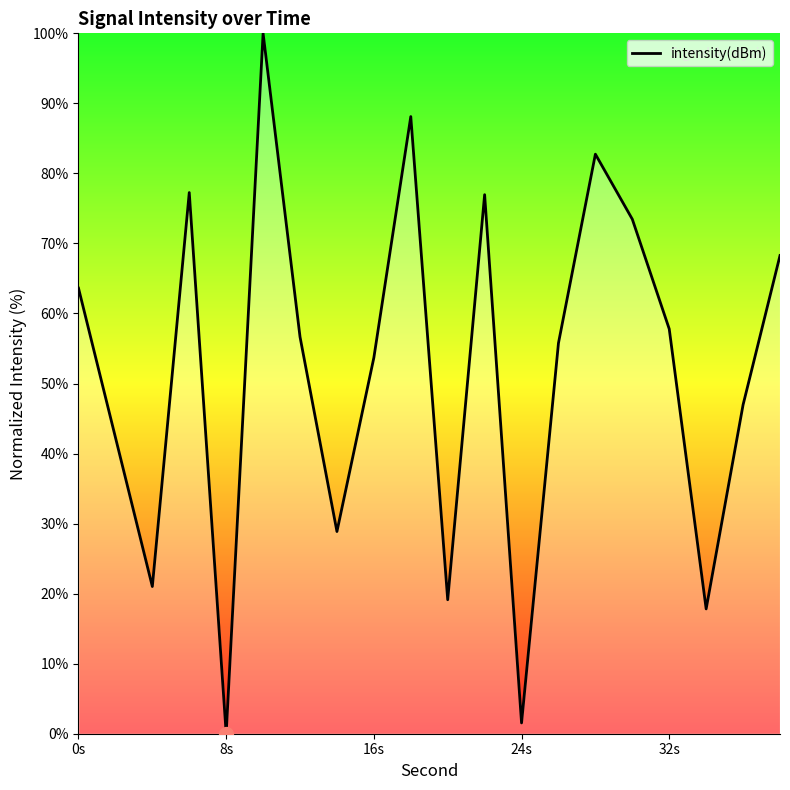

What is the difference between the maximum and minimum values?

100.0